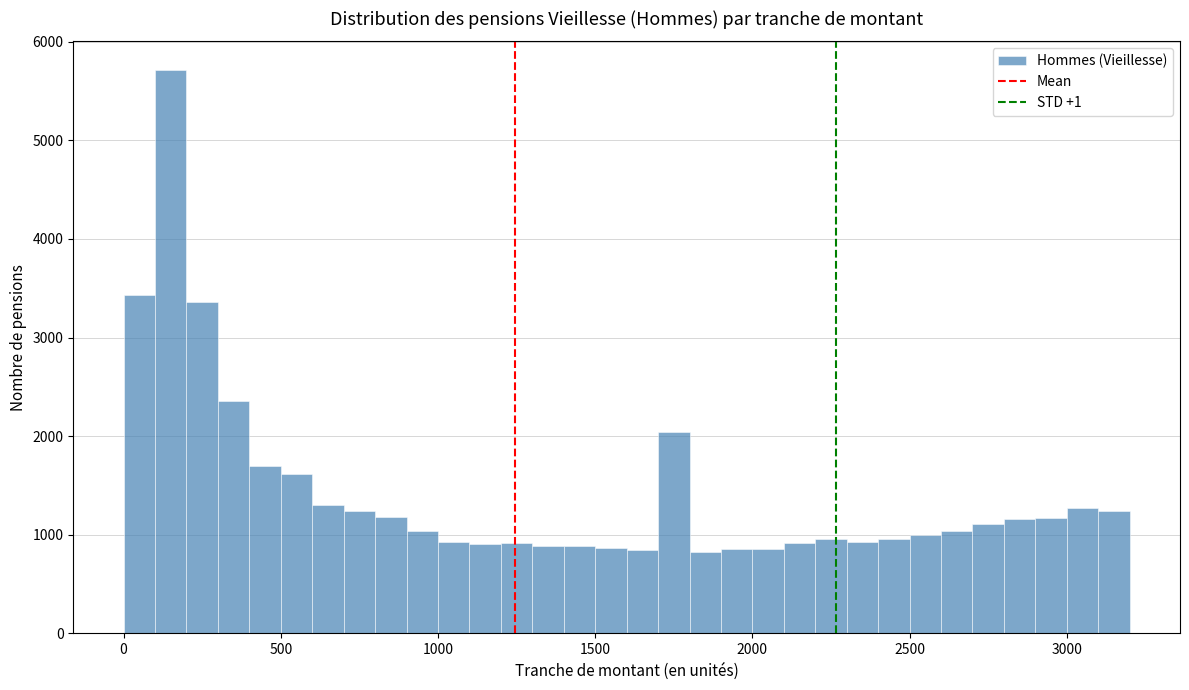

Around what value on the x-axis is the tallest bar? Give the approximate position of its centre, as read against the axis.

150